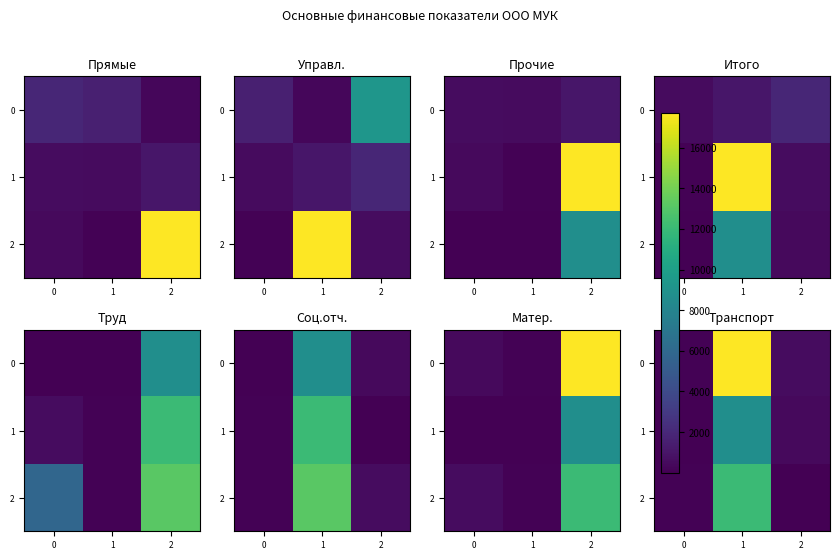

At 0, list the series in order from smallest to largest.

1, 2, 0